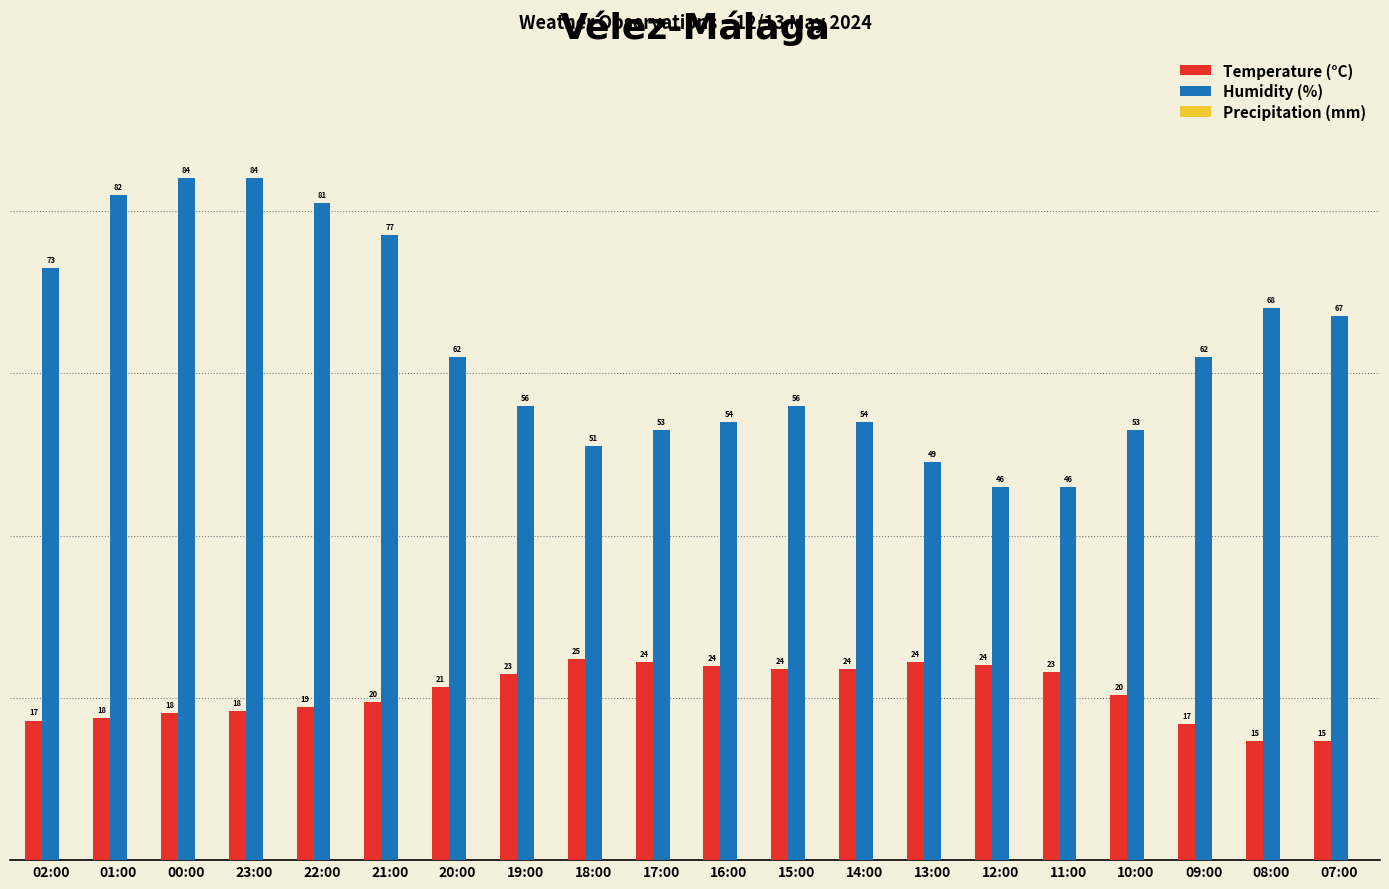

What is the sum of all Humidity (%) values?

1258.0